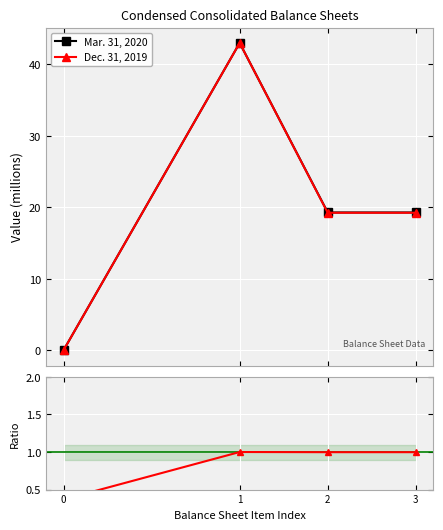

What is the total value across all series at 1?

87.0